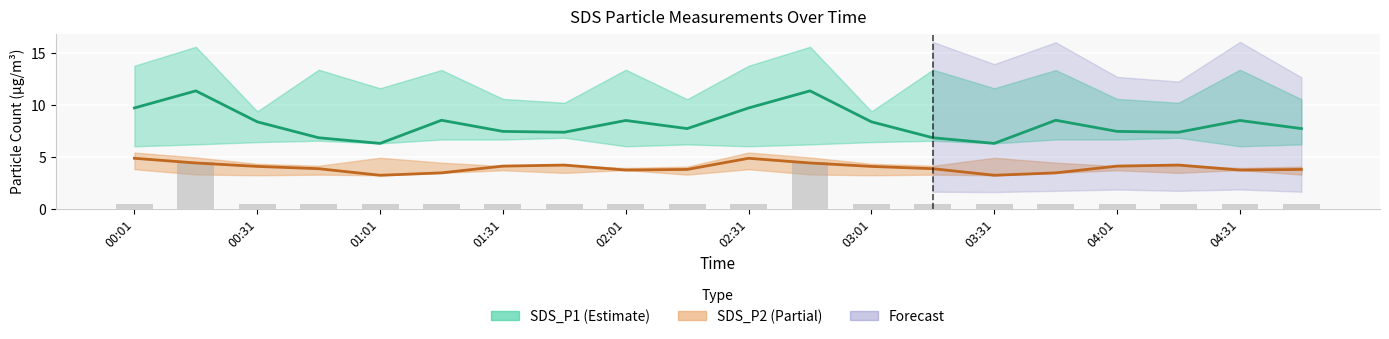

Where does the SDS_P1 series first go above 8?

00:01